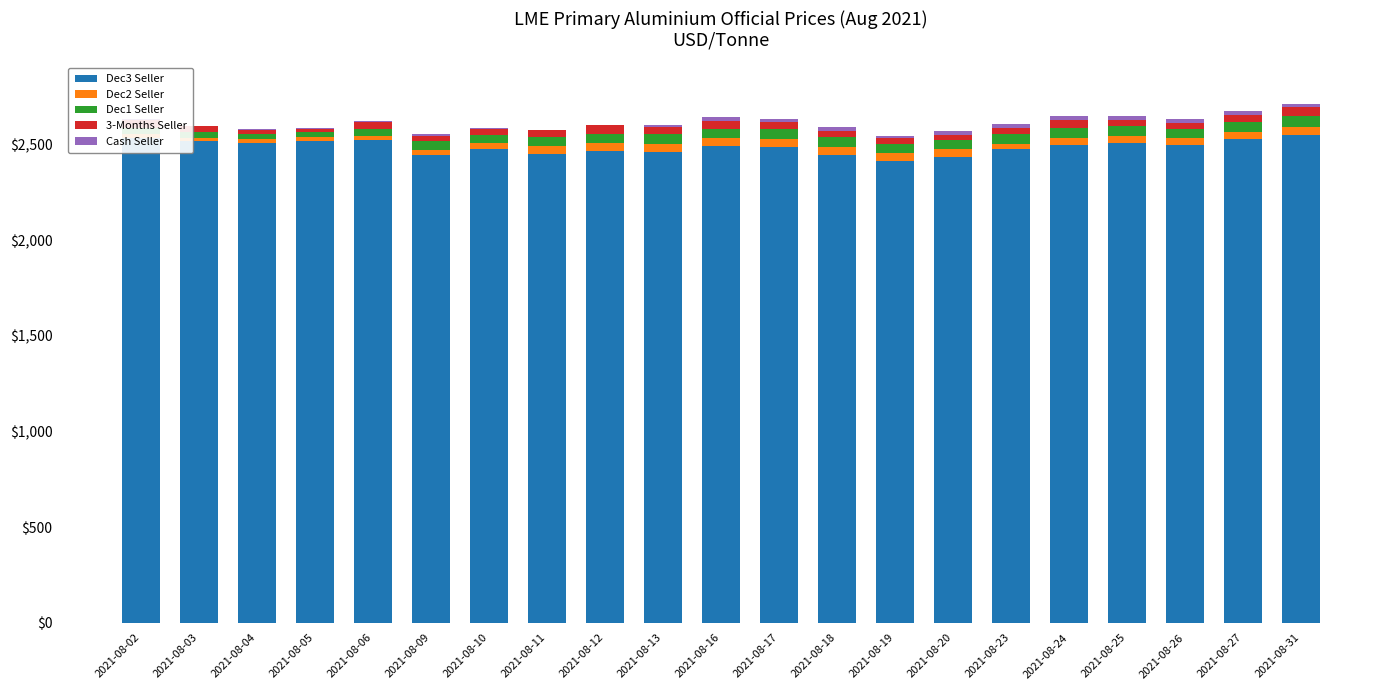

What is the total value across all series at 2021-08-16?

2644.0